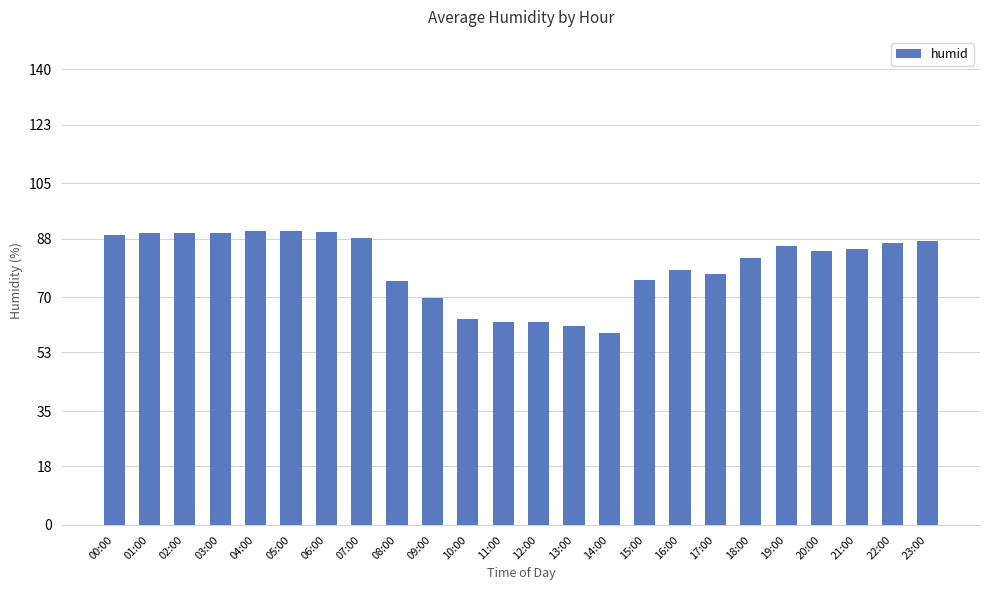

What is the label of the 13th bar from the right?

11:00